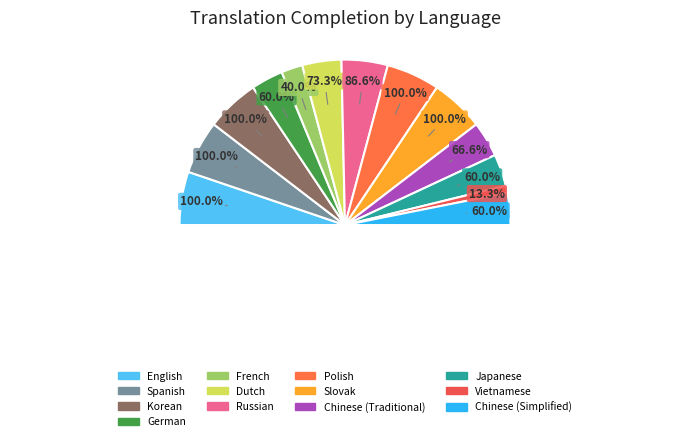

How much of the chart is everything except Russian?

91.0%